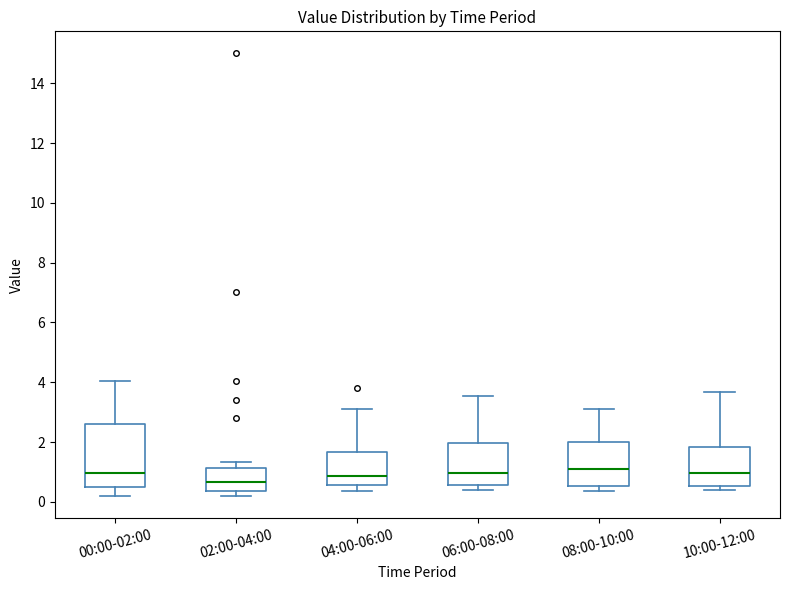

Comparing the boxes themselves (not the whiskers), which one is the tallest?

00:00-02:00